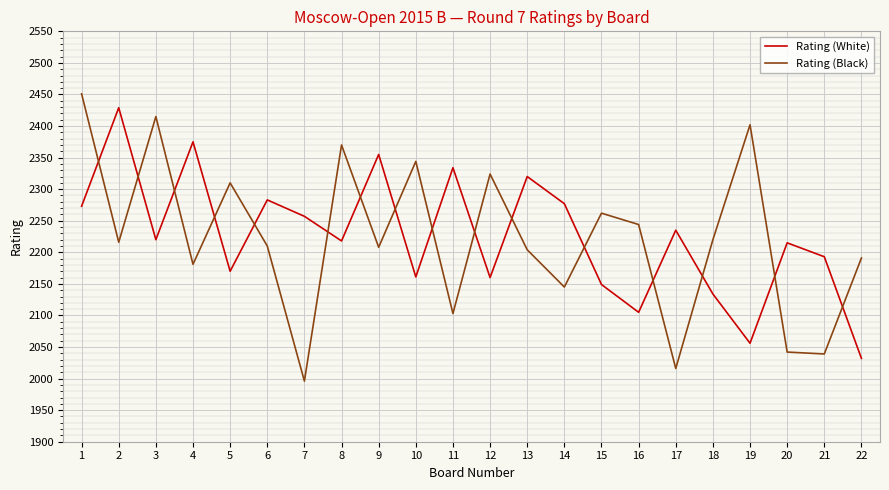

Which series changed the most between 10 and 13?

Rating (White)